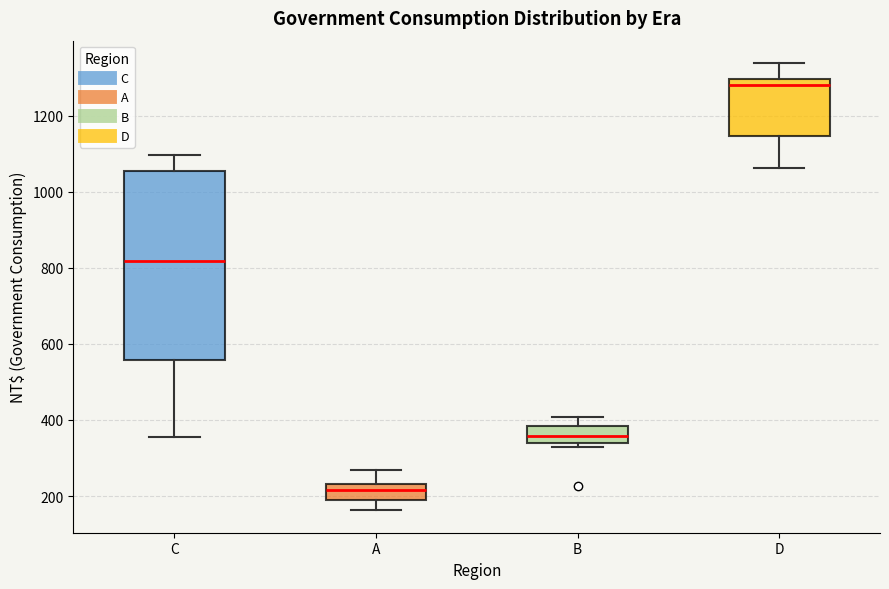

Where does the upper whisker of the box for D end on the y-axis? The values are not printed on the chart, so give them approximately, as read against the axis.

1340